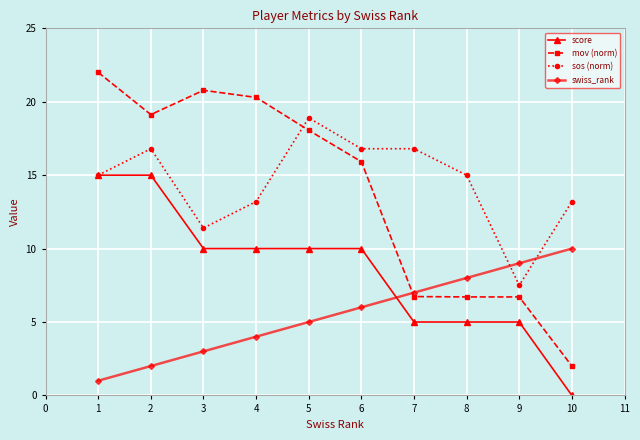

True or false: swiss_rank has more than 2 points higher than both neighbors.

False